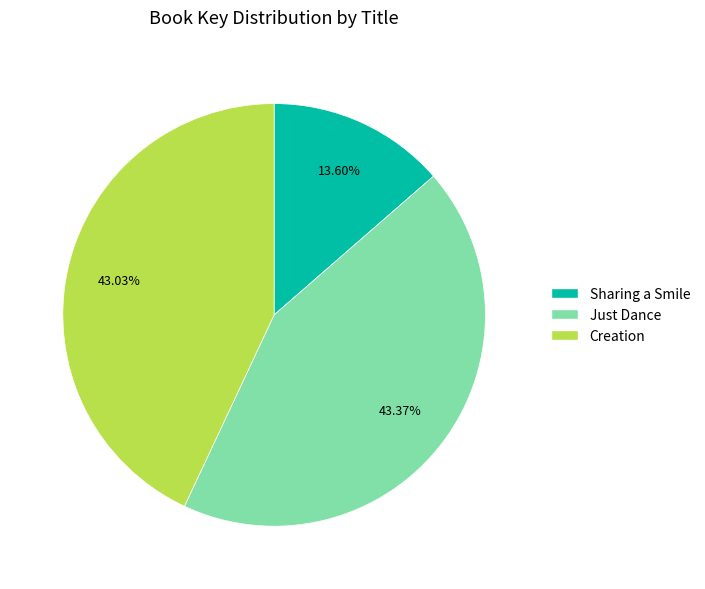

How many segments does this pie chart have?

3